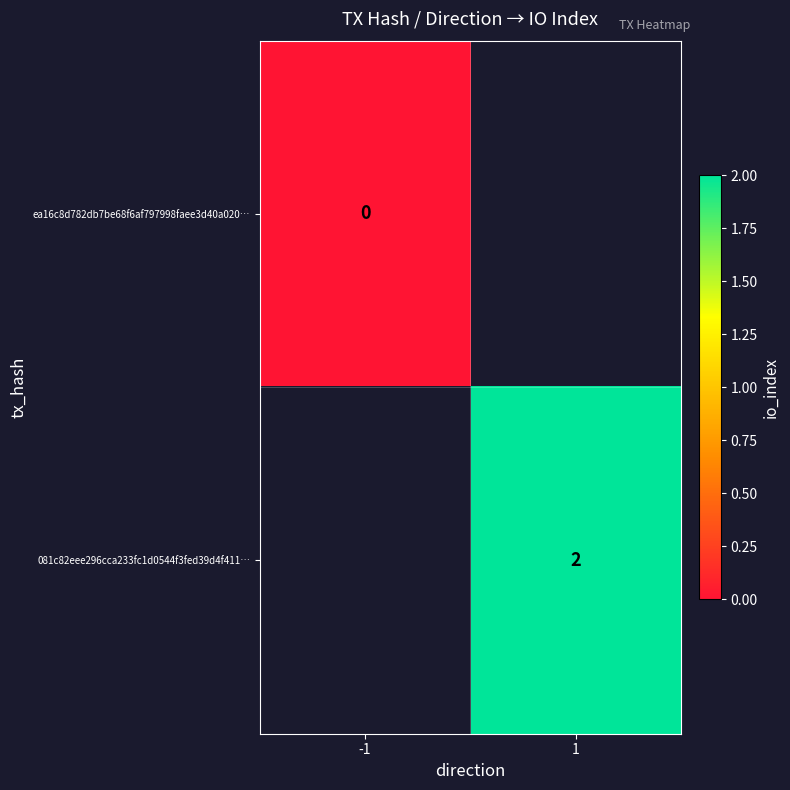

The value of 081c82eee296cca233fc1d0544f3fed39d4f411… at 1 is 1. True or false?

False